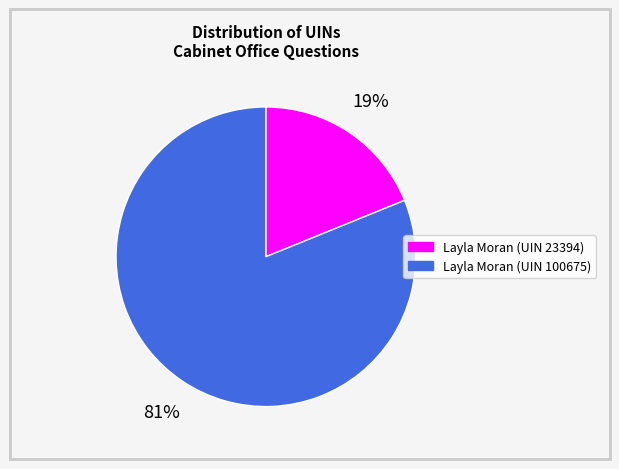

Is the sum of Layla Moran (UIN 23394) and Layla Moran (UIN 100675) greater than half?

Yes